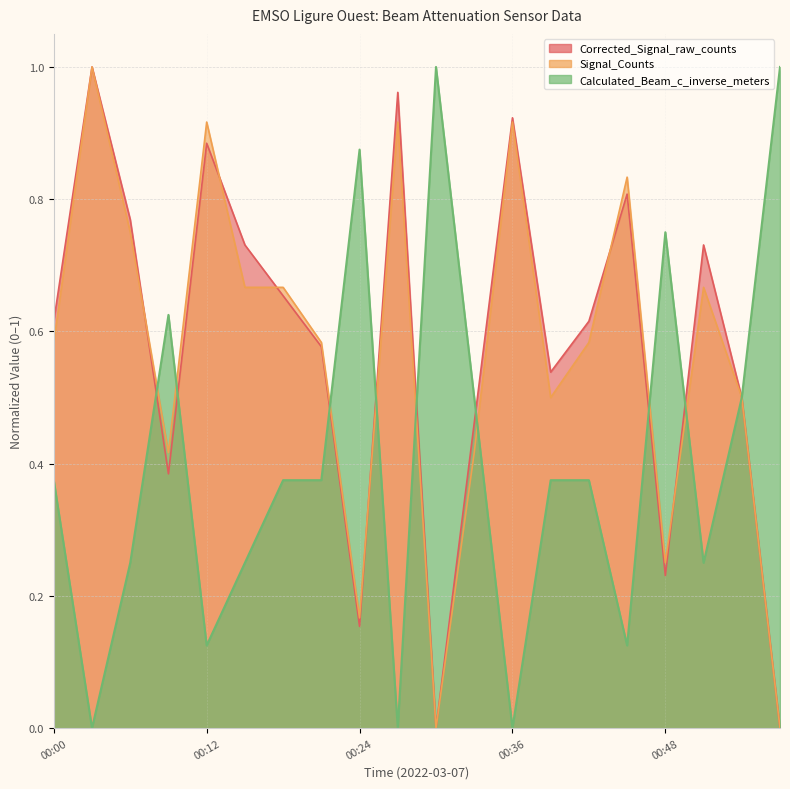

Reading left to right, transcribe all the data shown in this chart.

Calculated_Beam_c_inverse_meters: 0.4	0.0	0.2	0.6	0.1	0.2	0.4	0.4	0.9	0.0	1.0	0.5	0.0	0.4	0.4	0.1	0.8	0.2	0.5	1.0
Signal_Counts_norm: 0.6	1.0	0.8	0.4	0.9	0.7	0.7	0.6	0.2	0.9	0.0	0.4	0.9	0.5	0.6	0.8	0.2	0.7	0.5	0.0
Corrected_Signal_raw_counts_norm: 0.6	1.0	0.8	0.4	0.9	0.7	0.7	0.6	0.2	1.0	0.0	0.5	0.9	0.5	0.6	0.8	0.2	0.7	0.5	0.0